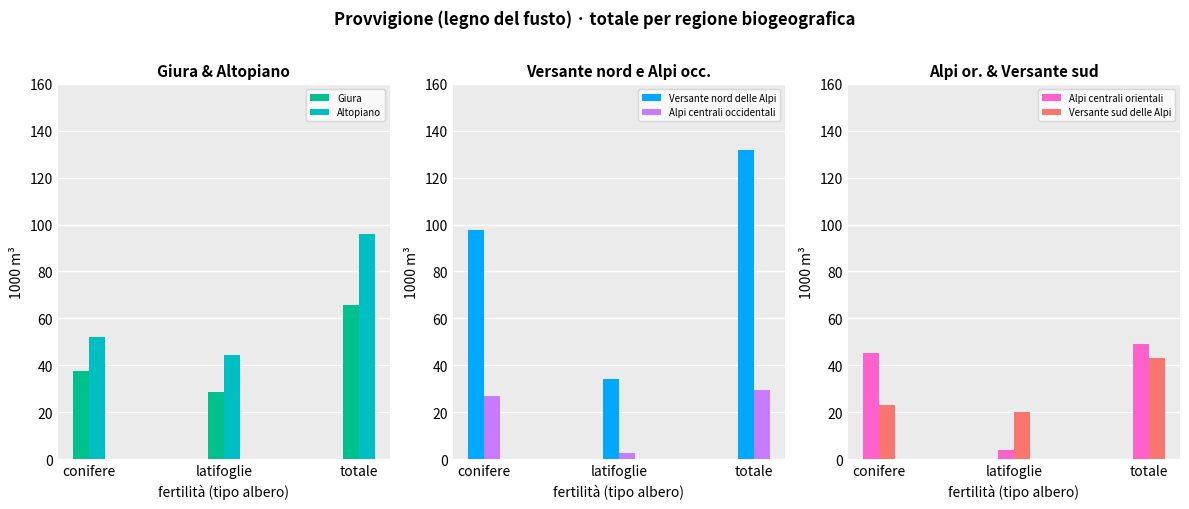

At how many categories does at least one series exceed 101?

1